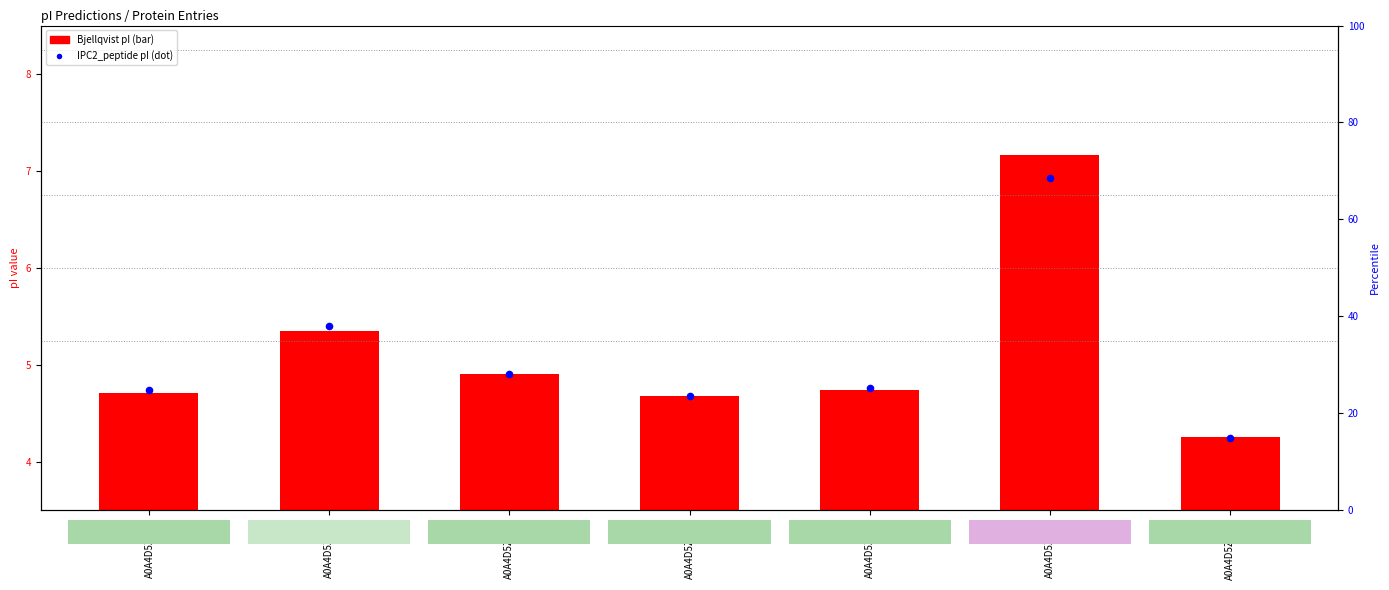

Is the value of Bjellqvist pI at A0A4D5ZW09 greater than the value of IPC2_peptide pI at A0A4D5ZRC3?

No